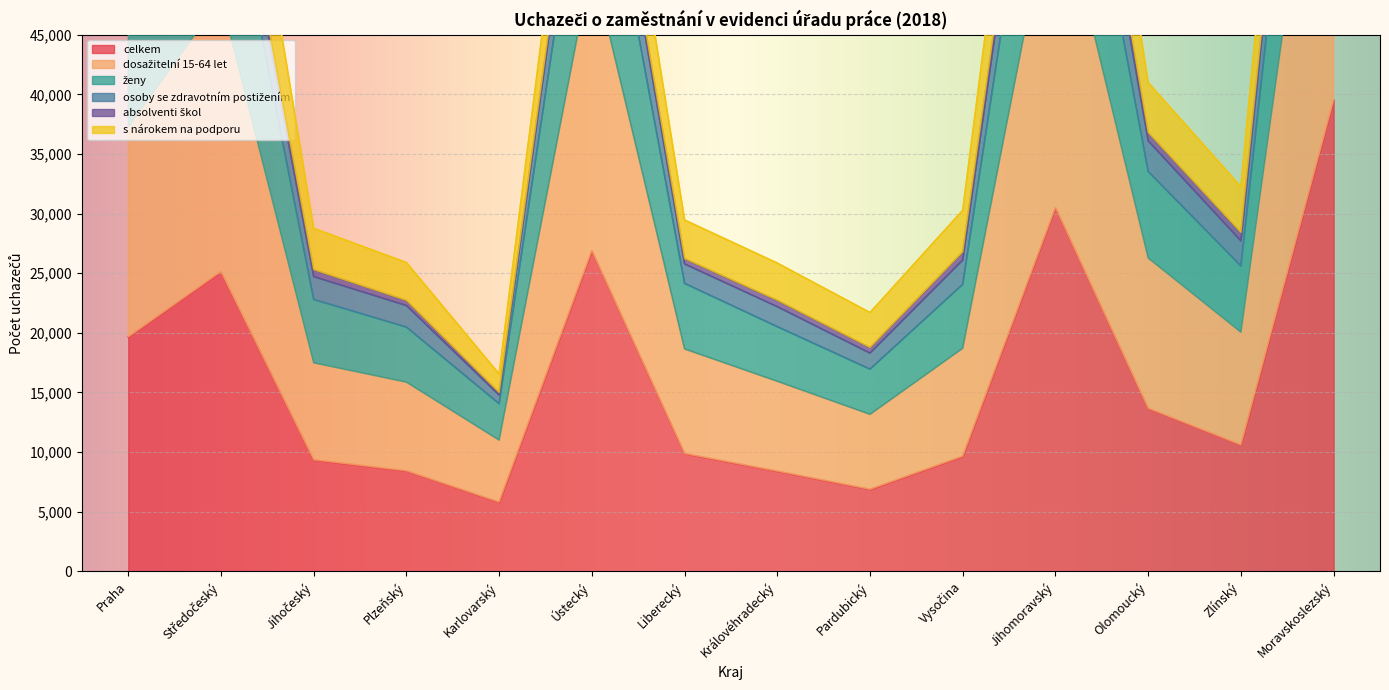

Which series changed the most between Pardubický and Moravskoslezský?

ženy